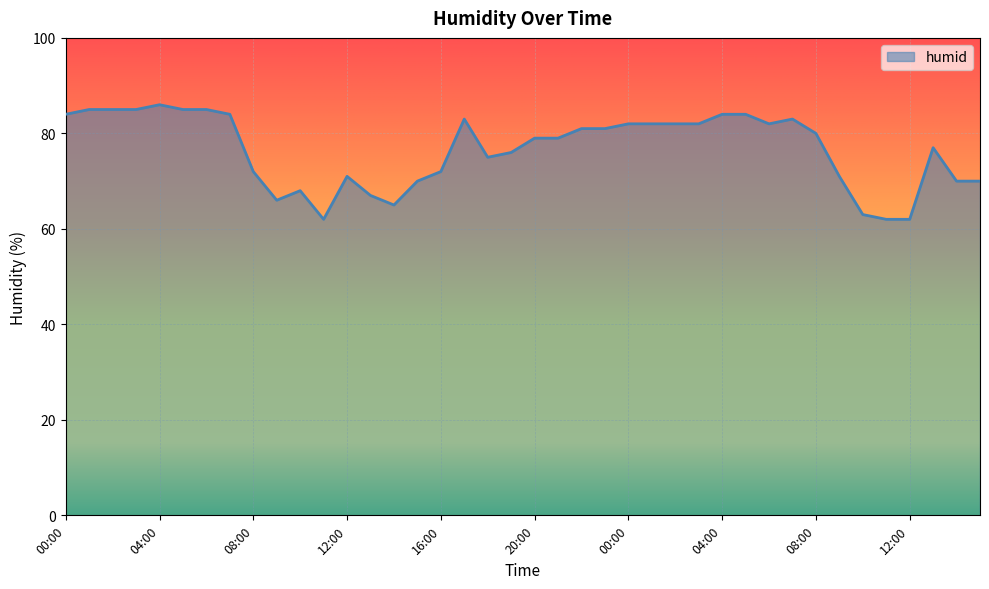

What is the greatest value displayed?

86